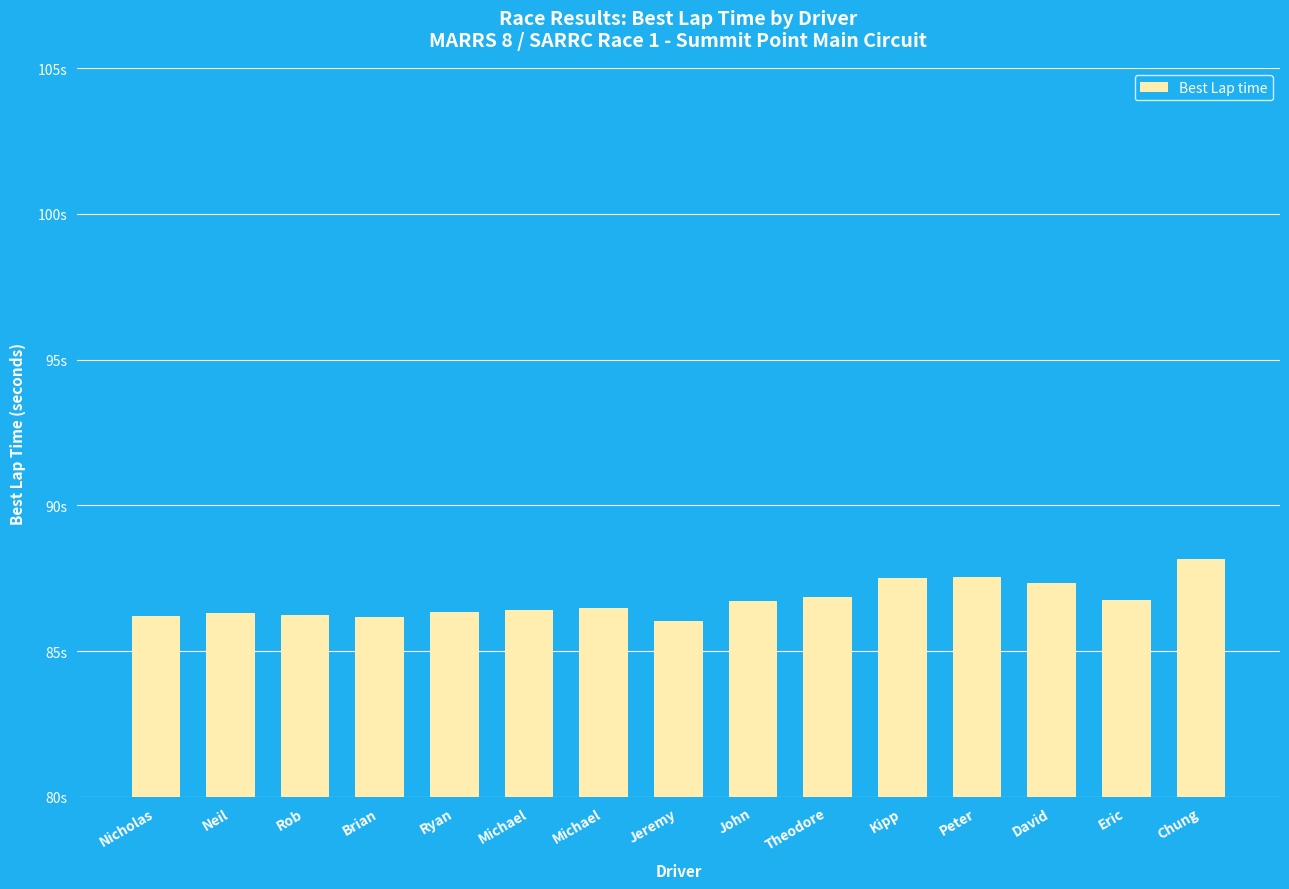

What is the sum of all values?

1301.0